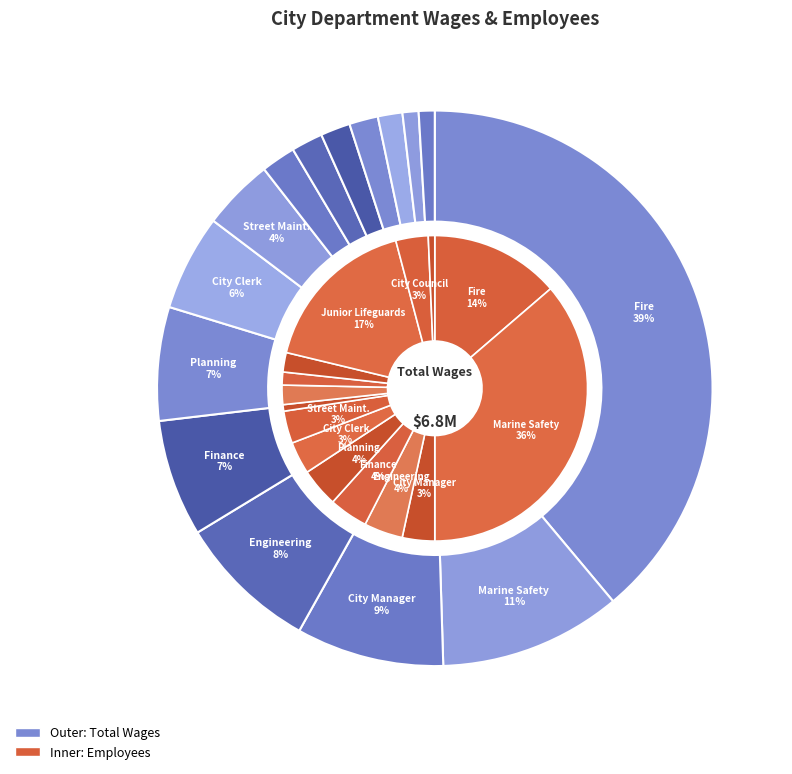

Is there a majority slice in this chart?

No